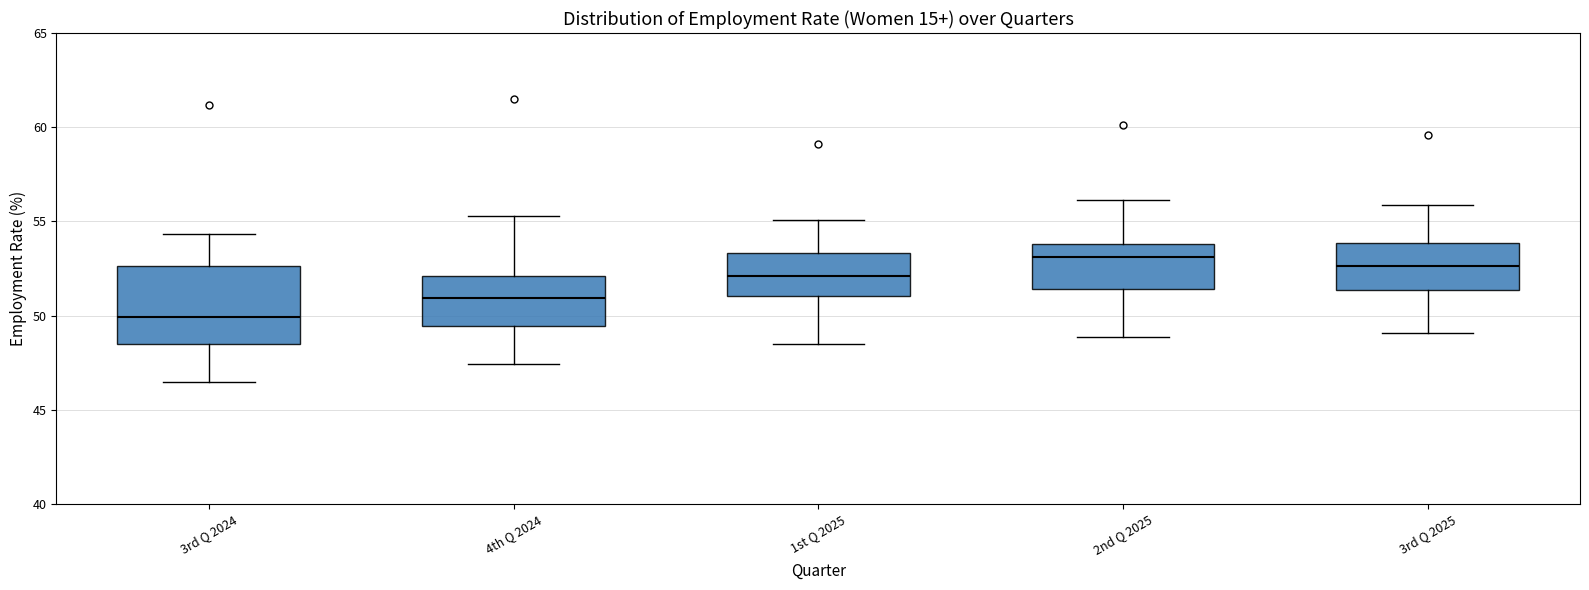

Reading left to right, transcribe this box plot: for each box, give where its median line is, the range the box spans, and where its two whiskers end, as read against the y-axis. The values are not printed on the chart, so give them approximately, as read against the axis.

3rd Q 2024: median 50.0, box 48.5 to 52.5, whiskers 46.5 to 54.5
4th Q 2024: median 51.0, box 49.5 to 52.0, whiskers 47.5 to 55.5
1st Q 2025: median 52.0, box 51.0 to 53.5, whiskers 48.5 to 55.0
2nd Q 2025: median 53.0, box 51.5 to 54.0, whiskers 49.0 to 56.0
3rd Q 2025: median 52.5, box 51.5 to 54.0, whiskers 49.0 to 56.0